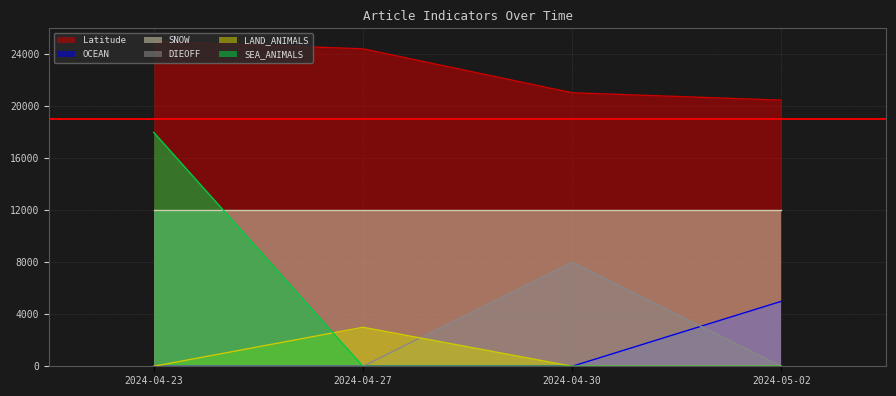

True or false: SEA_ANIMALS and Latitude intersect in this chart.

False